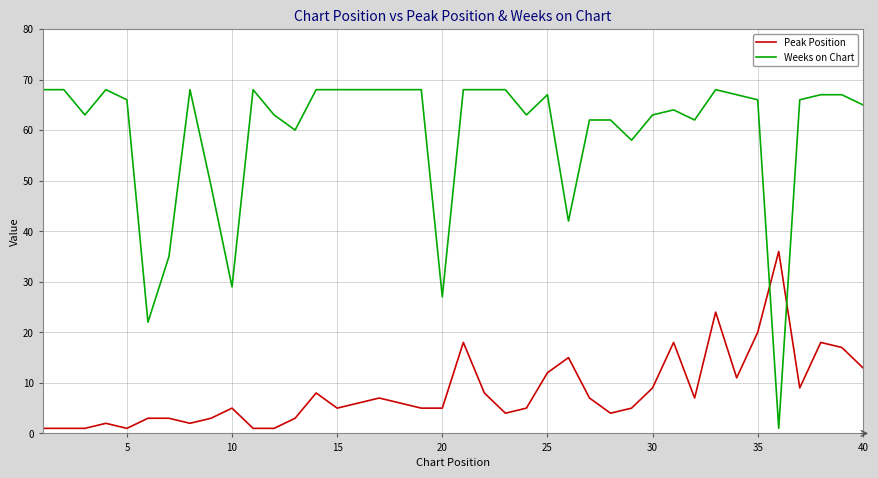

Rank the series by their maximum value, from highest to lowest.

Weeks on Chart, Peak Position